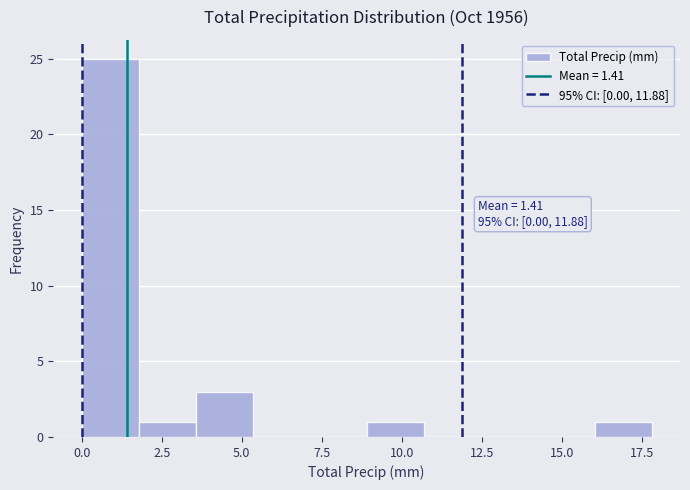

Read against the x-axis, roughly where is the centre of the tallest bar?

1.0